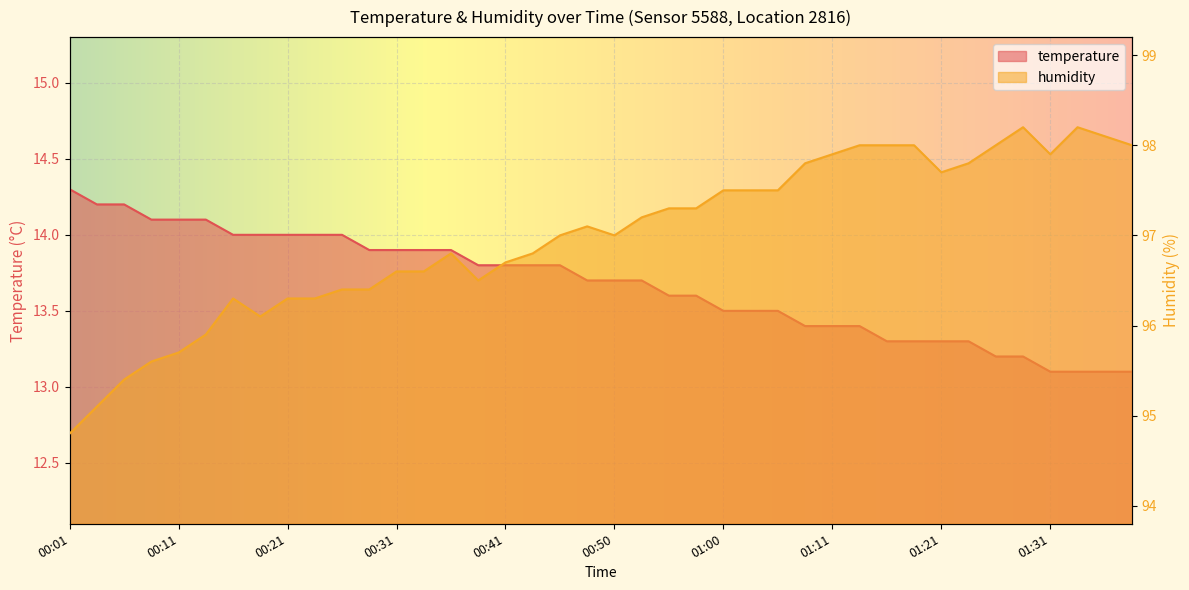

Where is humidity nearest to the value 96?

00:14